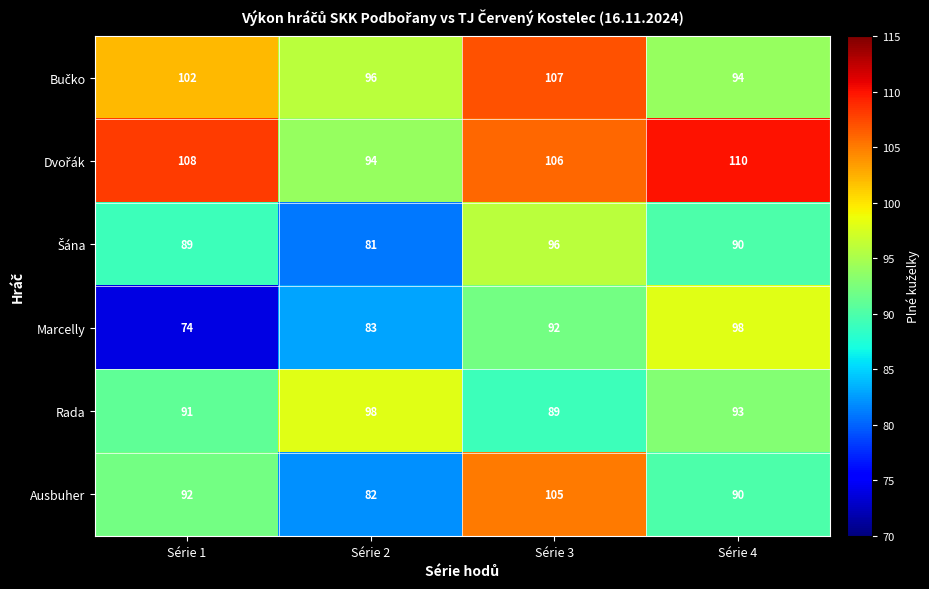

What is the total value across all series at Série 3?

595